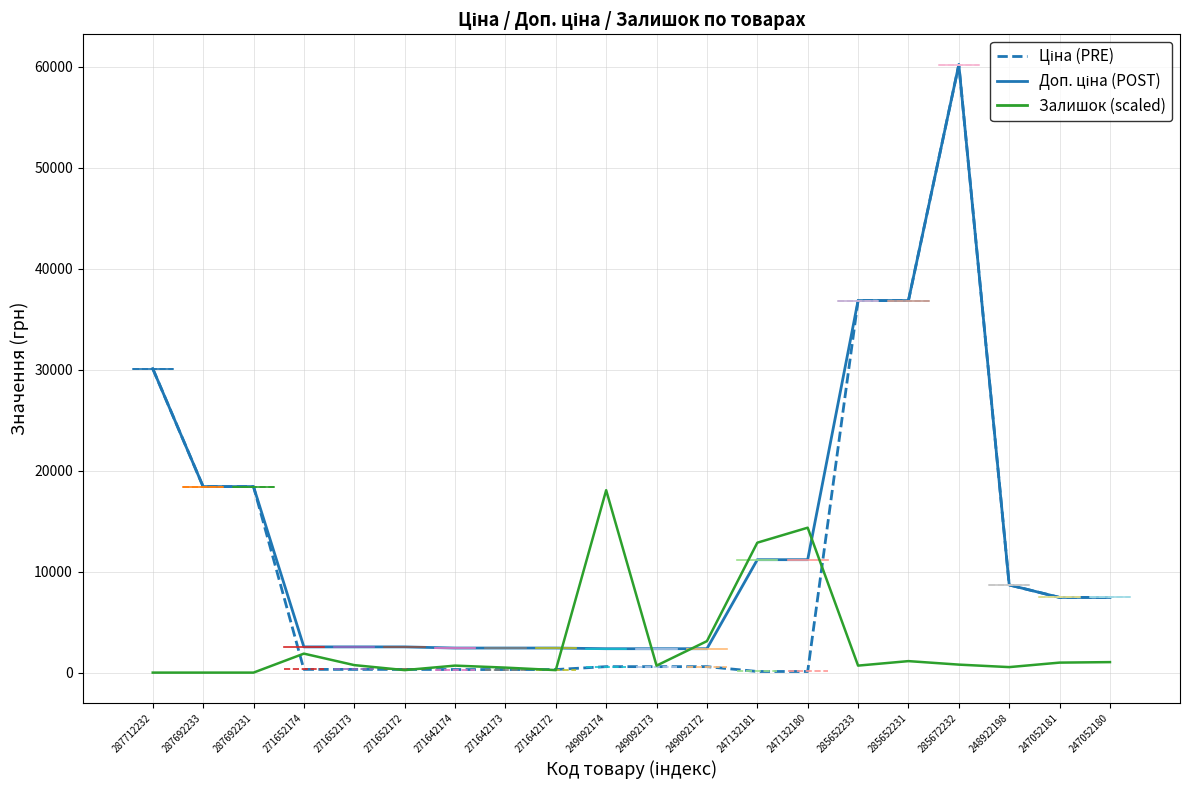

The Доп. ціна series shows 62026.0 at 285652231. True or false?

False